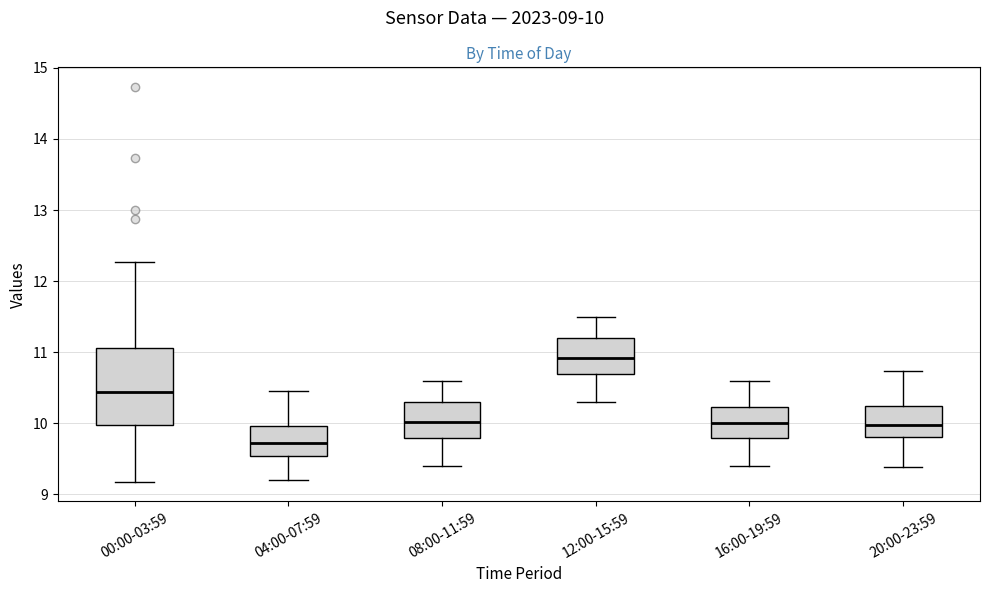

Where does the lower whisker of the box for 12:00-15:59 end on the y-axis? The values are not printed on the chart, so give them approximately, as read against the axis.

10.3